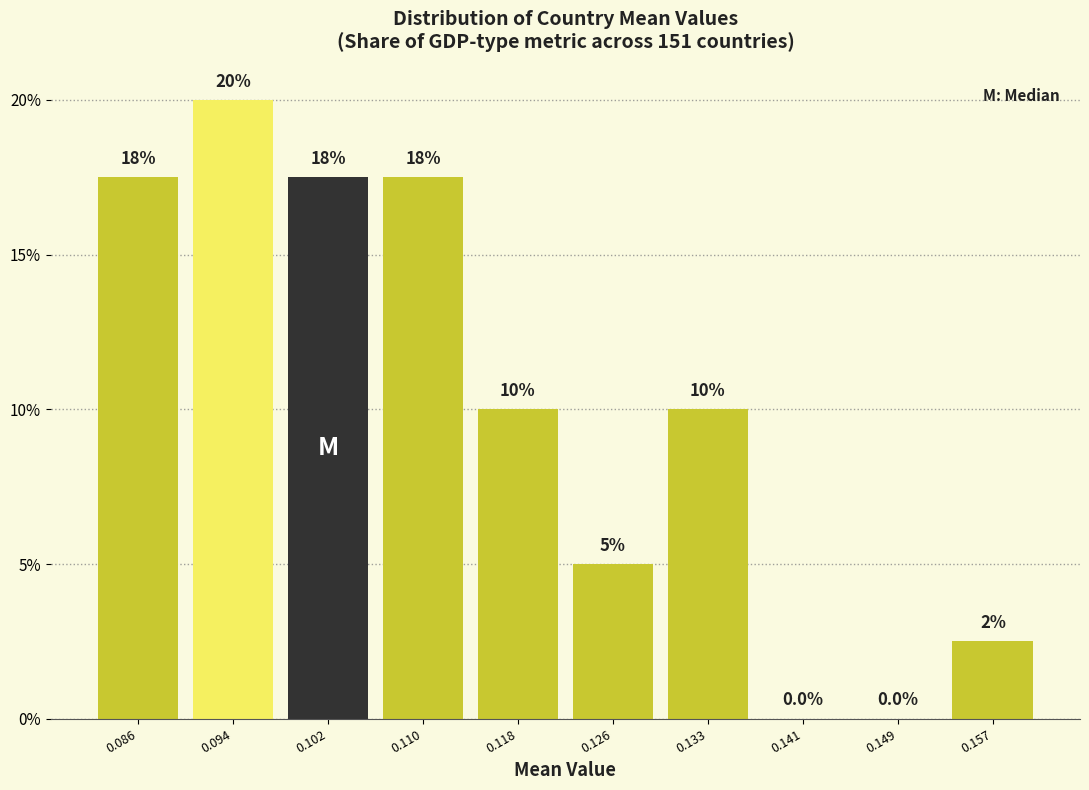

Over which range of the x-axis is the bar tallest?

0.090 to 0.098